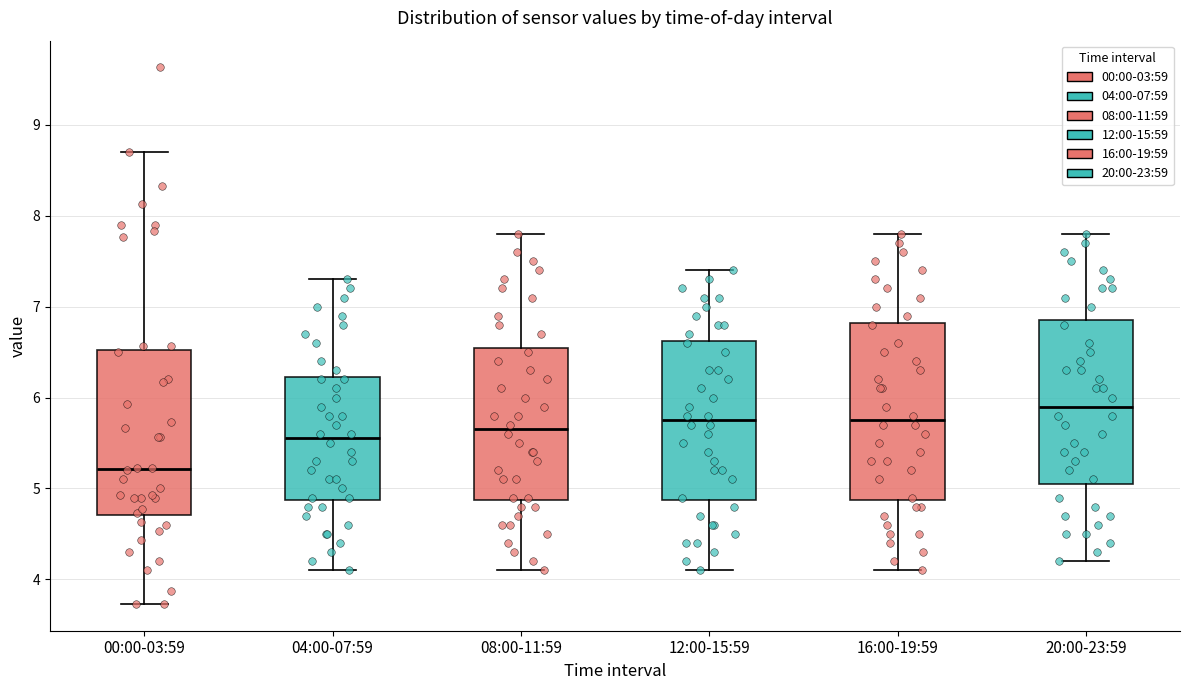

Which box has the highest median line?

20:00-23:59